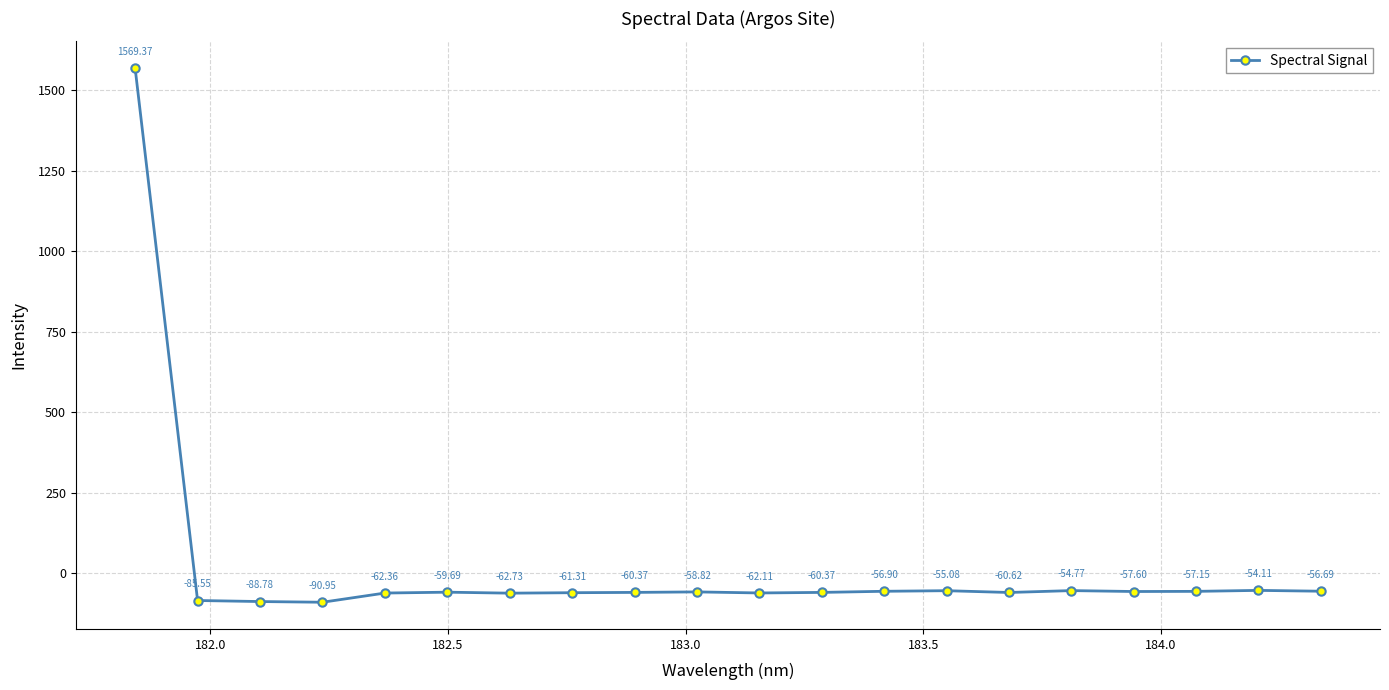

How many interior local peaks (higher than both neighbors) does the data have?

5